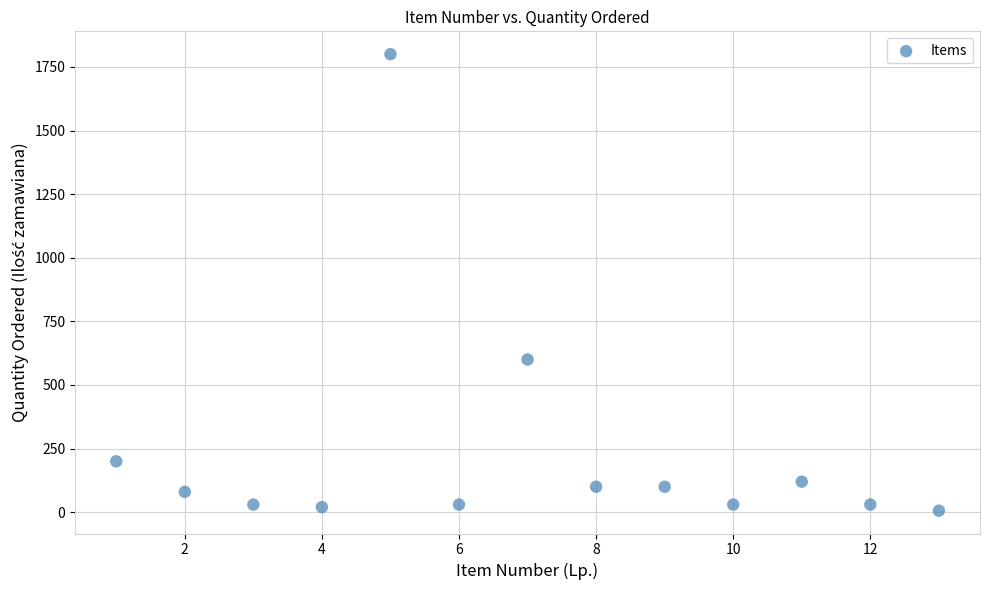

What Y value in the scatter plot is closest to 903?

600